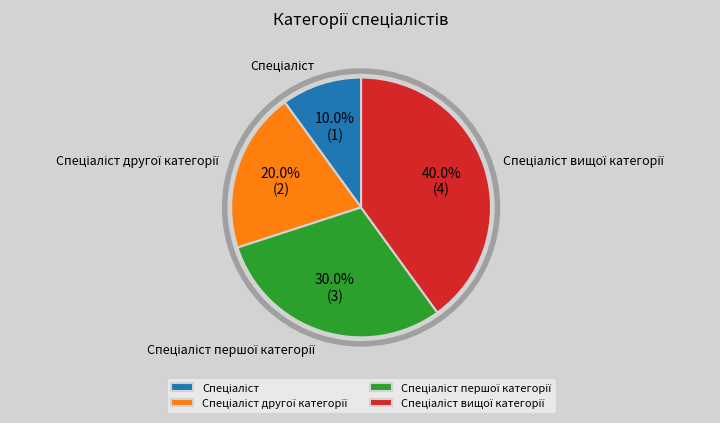

Is there a majority slice in this chart?

No